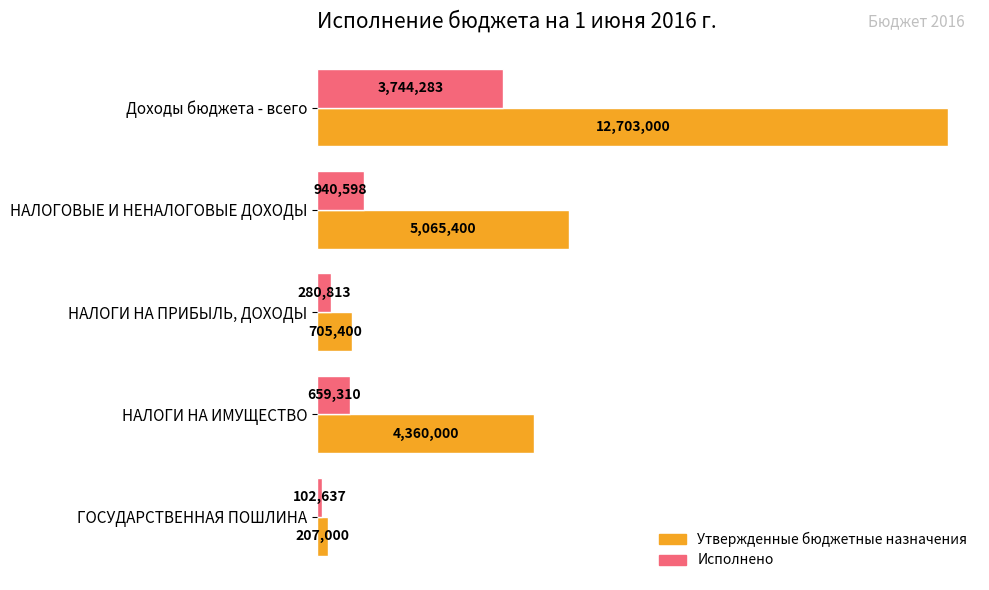

What are all the series names shown in the legend?

Утвержденные бюджетные назначения, Исполнено